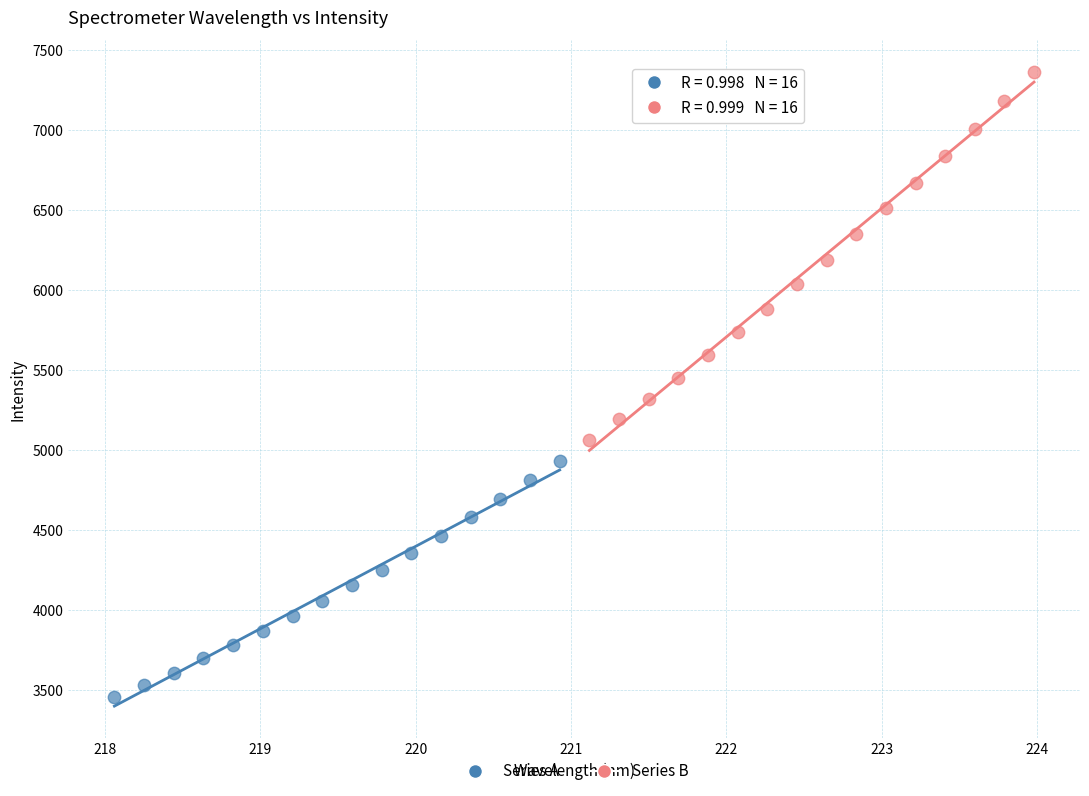

Which series contains the highest Y value?

Series B